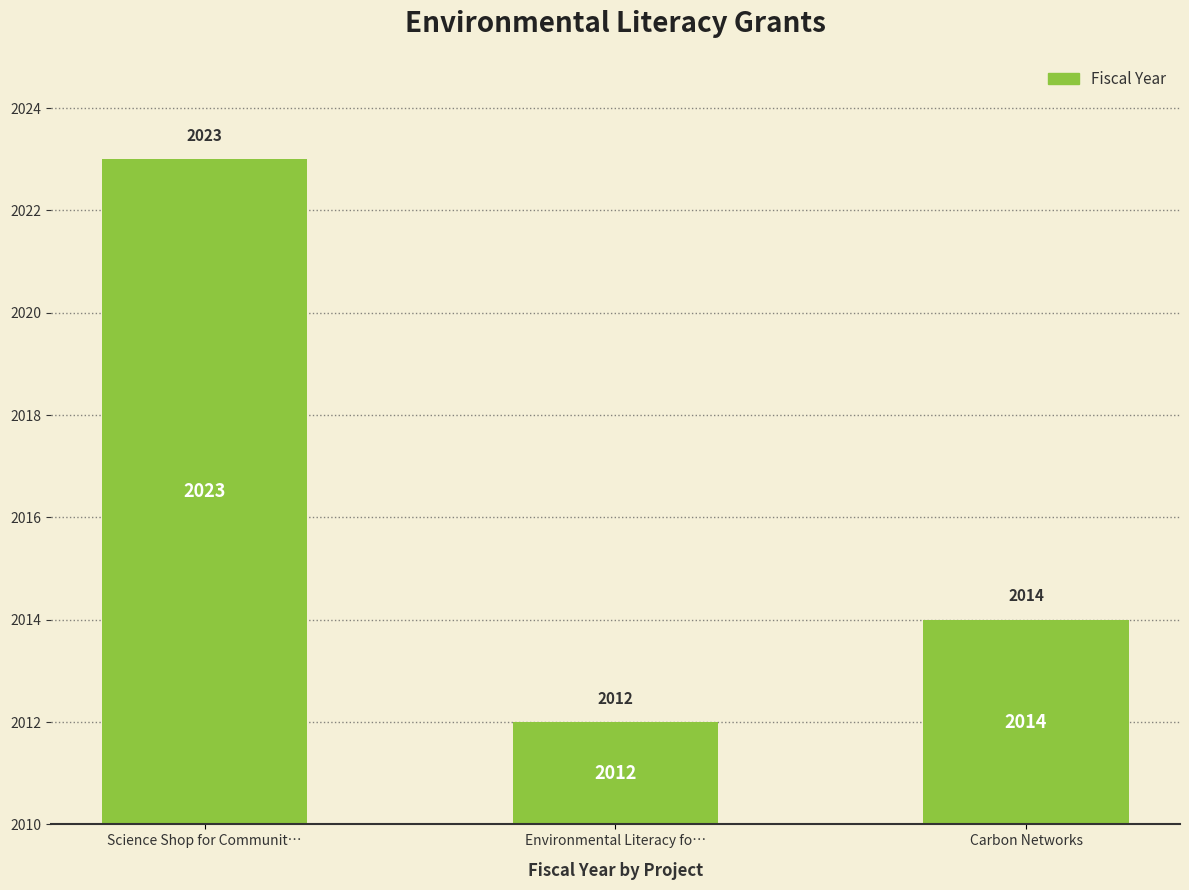

Which has a higher value, Environmental Literacy fo… or Carbon Networks?

Carbon Networks